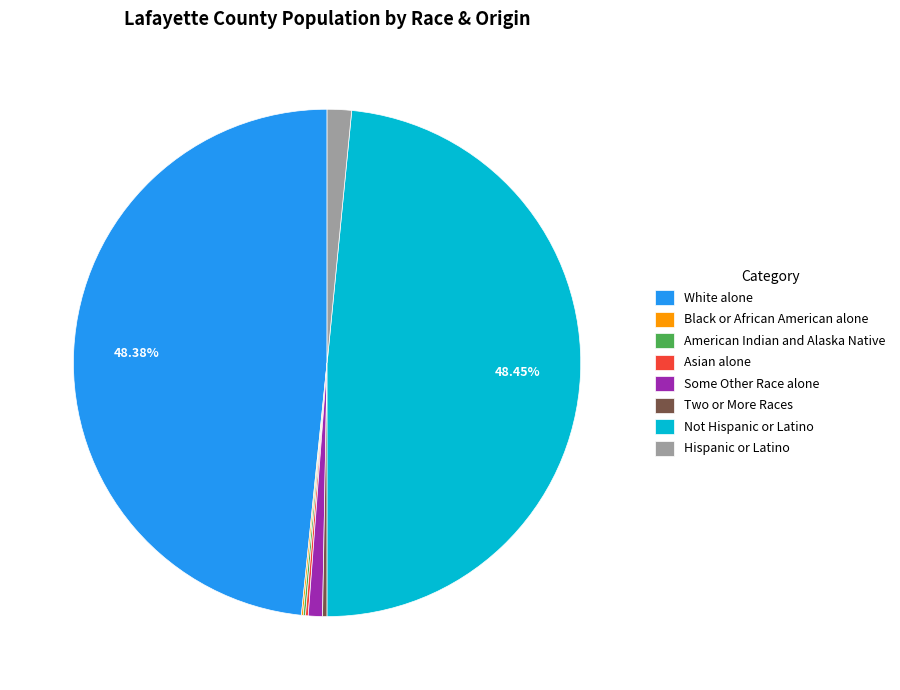

Does Hispanic or Latino account for over 50% of the chart?

No